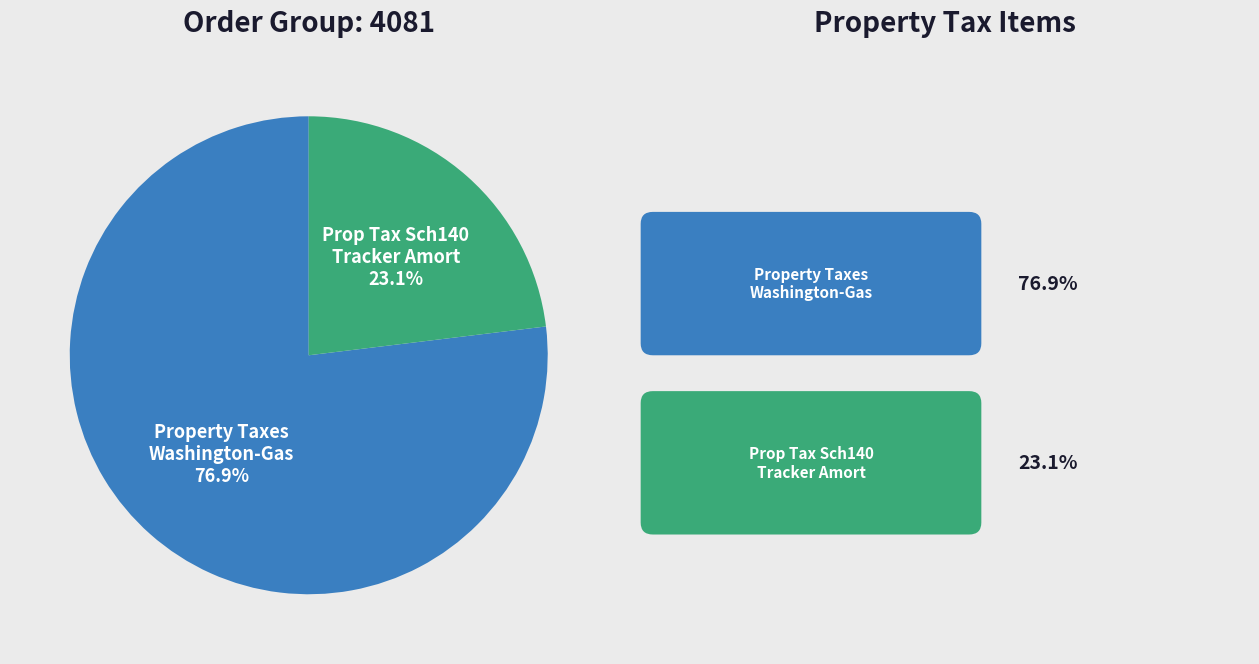

To the nearest percent, what is the average slice percentage?

50%